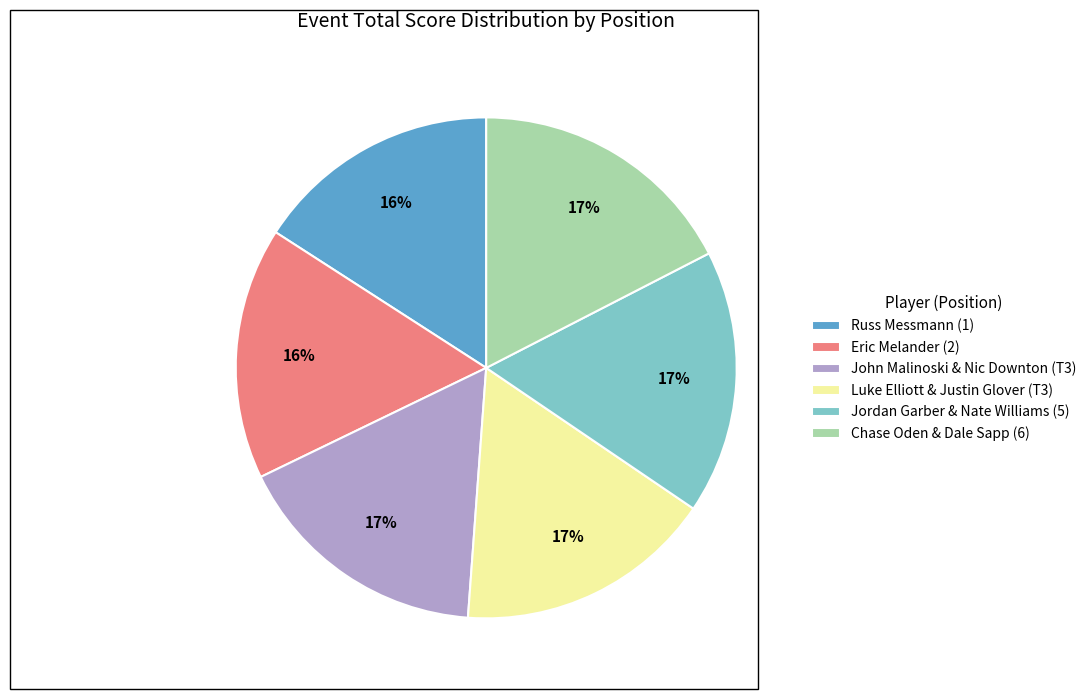

Is it true that John Malinoski & Nic Downton (T3) is 9% of the pie?

False